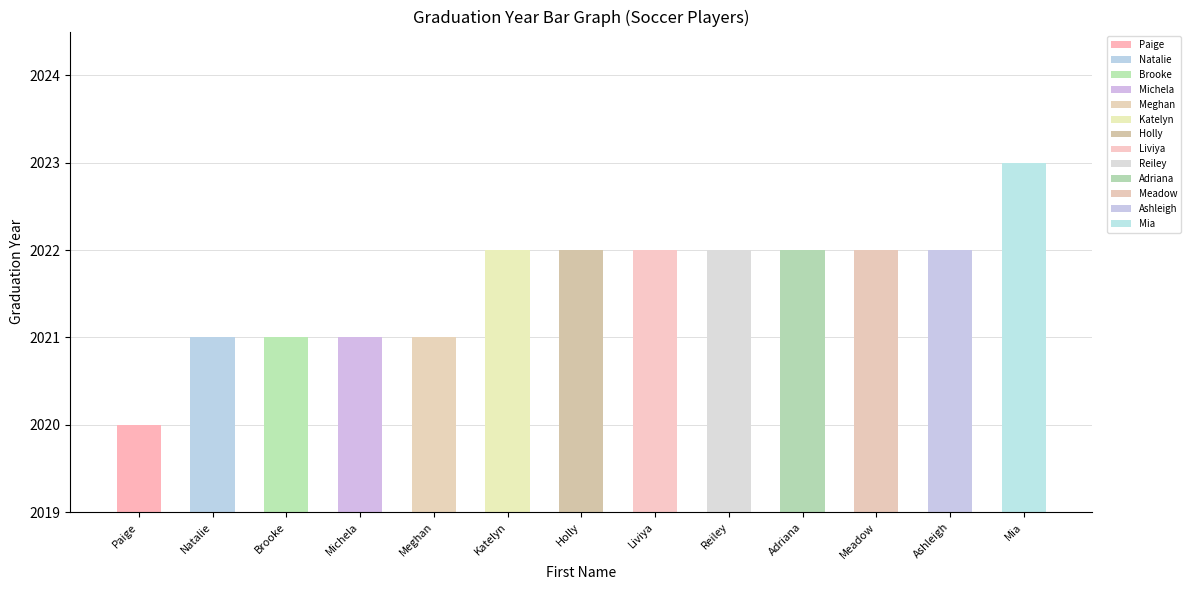

What is the difference between the second highest and second lowest values?

1